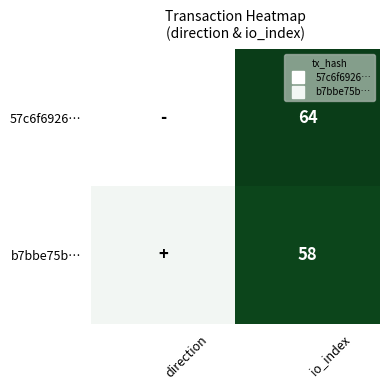

Rank the series at direction from lowest to highest value.

57c6f6926…, b7bbe75b…